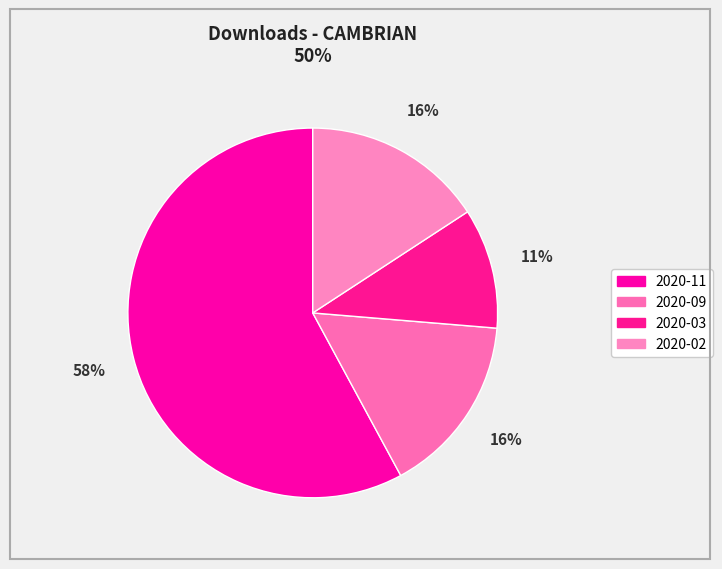

What percentage is the 2020-09 slice, to the nearest percent?

16%